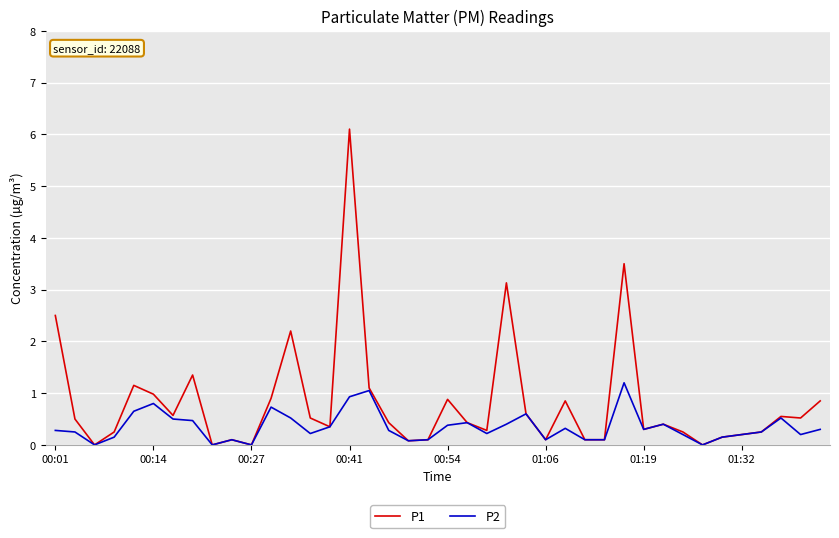

Rank the series by their average value, from lowest to highest.

P2, P1